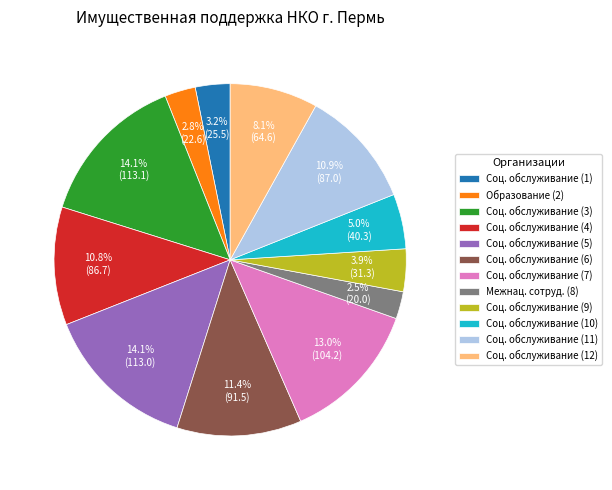

To the nearest percent, what is the difference between the largest and smallest slice percentages?

12%